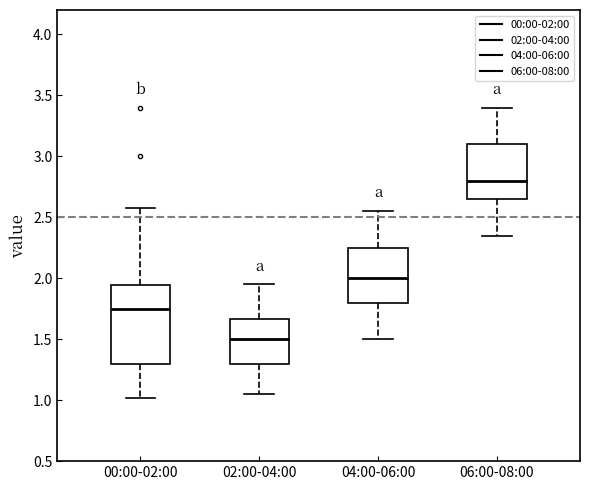

Reading left to right, transcribe this box plot: for each box, give where its median line is, the range the box spans, and where its two whiskers end, as read against the y-axis. The values are not printed on the chart, so give them approximately, as read against the axis.

00:00-02:00: median 1.75, box 1.30 to 1.95, whiskers 1.00 to 2.60
02:00-04:00: median 1.50, box 1.30 to 1.65, whiskers 1.05 to 1.95
04:00-06:00: median 2.00, box 1.80 to 2.25, whiskers 1.50 to 2.55
06:00-08:00: median 2.80, box 2.65 to 3.10, whiskers 2.35 to 3.40